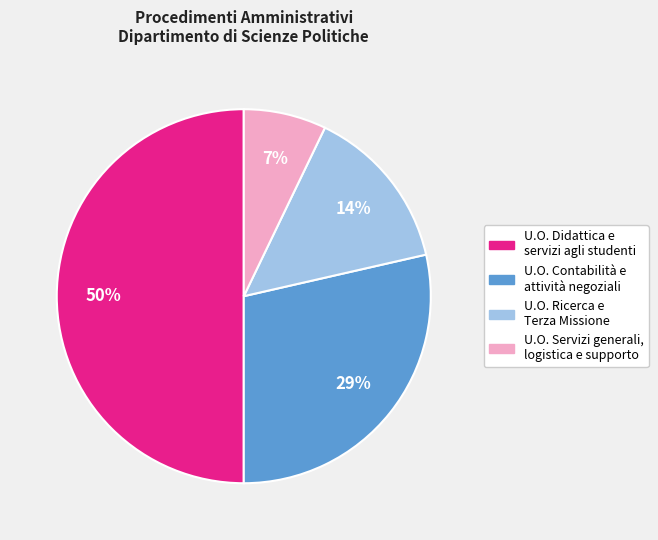

Which category has the smallest portion of the pie?

U.O. Servizi generali, logistica e supporto